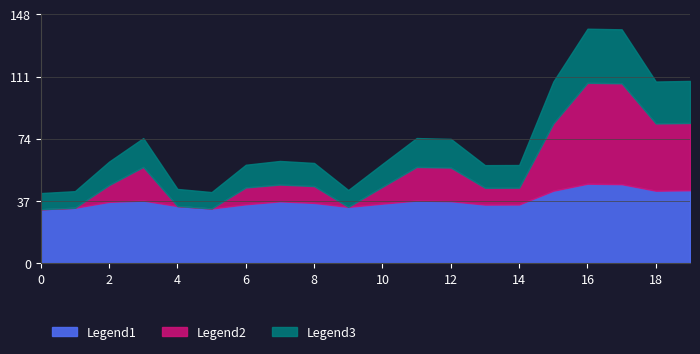

Does the chart have visible grid lines?

Yes